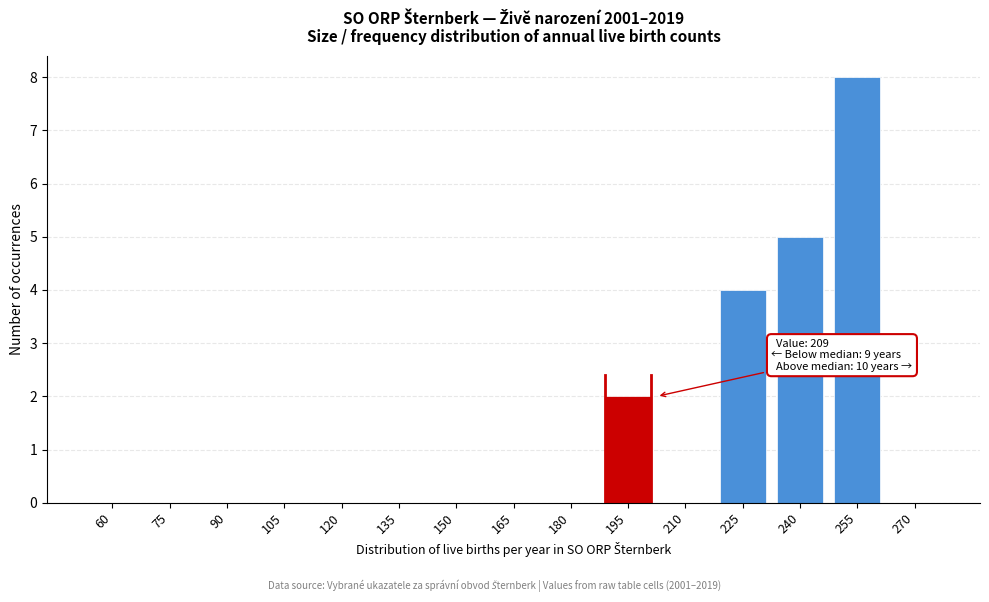

Reading left to right, what are all the values shown in this chart?

60=0	75=0	90=0	105=0	120=0	135=0	150=0	165=0	180=0	195=2	210=0	225=4	240=5	255=8	270=0